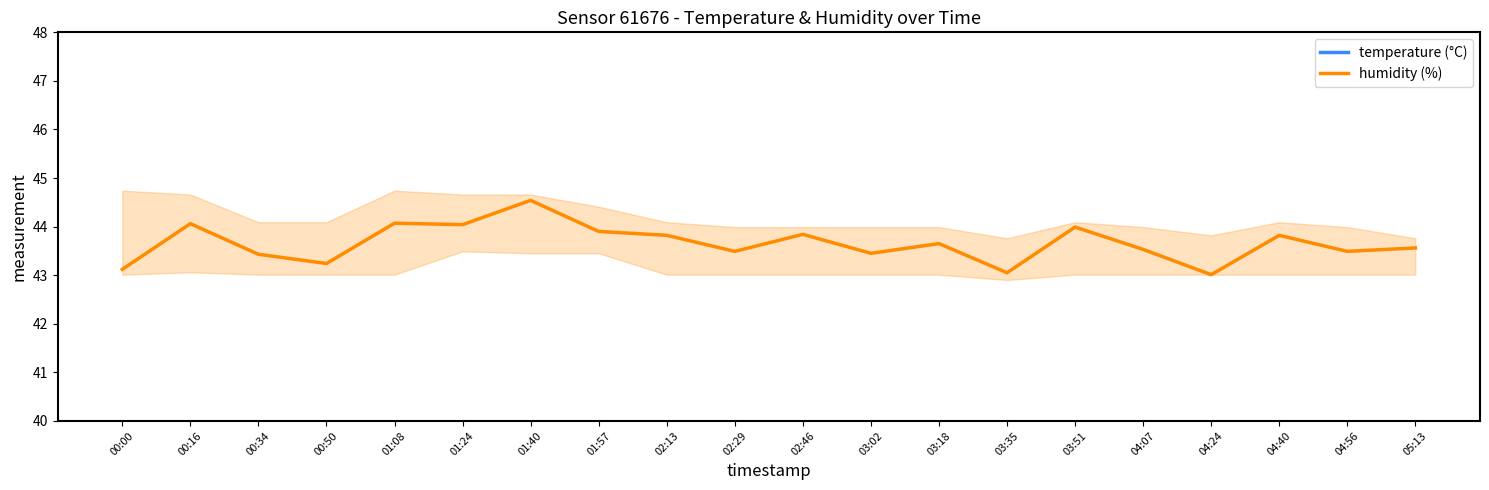

At how many categories does at least one series exceed 37?

20